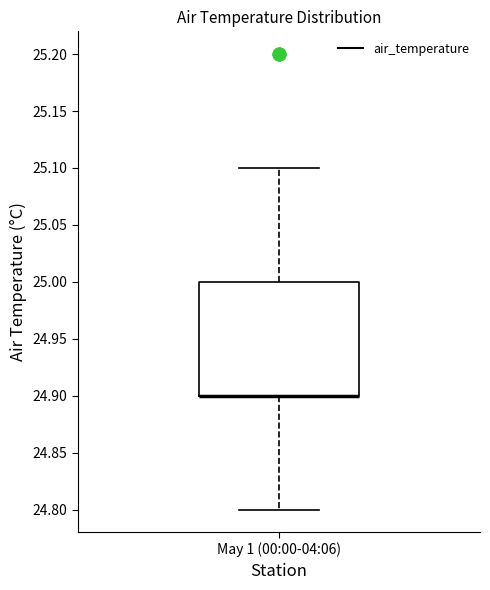

Where is the lower edge of the box for May 1 (00:00-04:06) on the y-axis? The values are not printed on the chart, so give them approximately, as read against the axis.

24.9